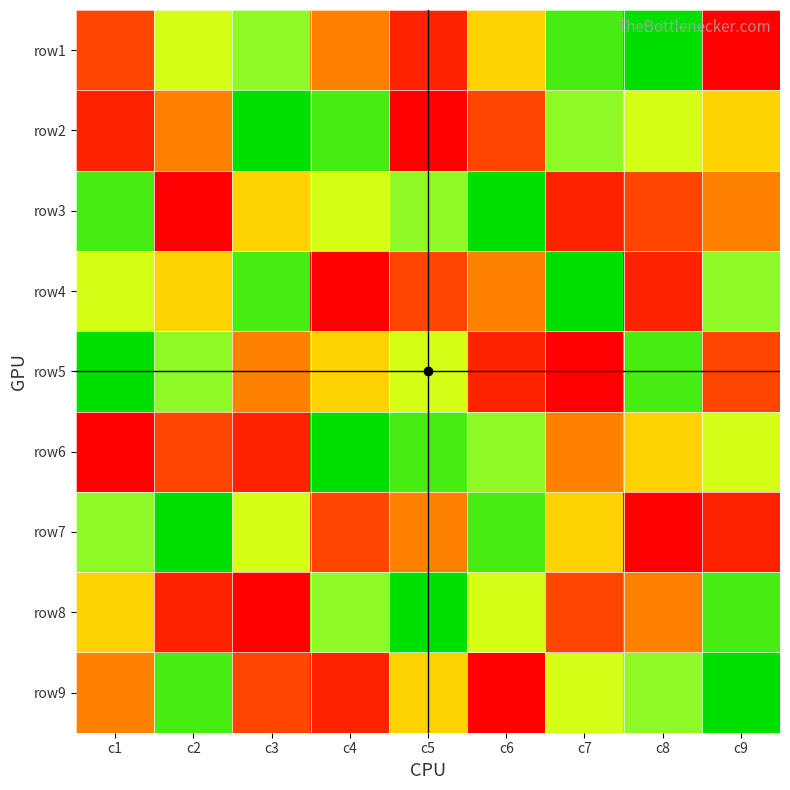

What is the difference between the highest and lowest values at c7?

8